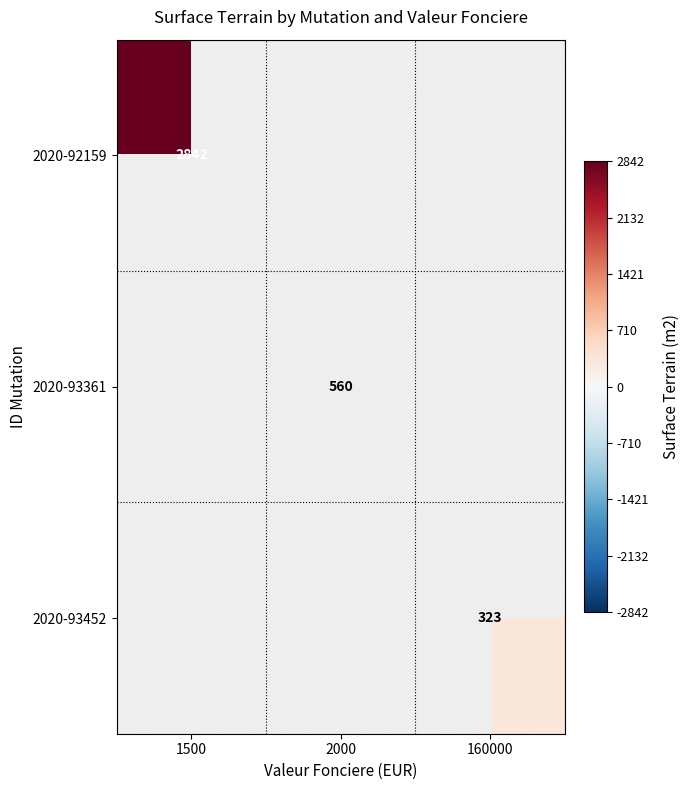

Which label corresponds to the largest value in the chart?

1500